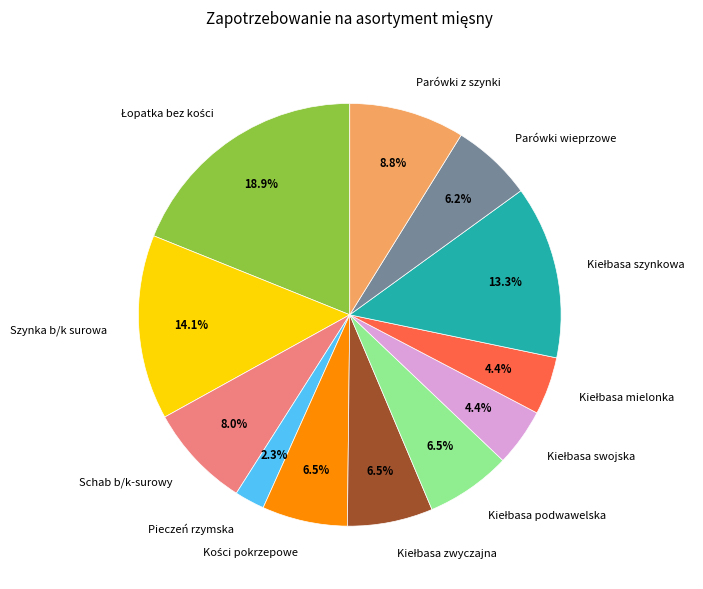

Which has a higher value, Schab b/k-surowy or Pieczeń rzymska?

Schab b/k-surowy